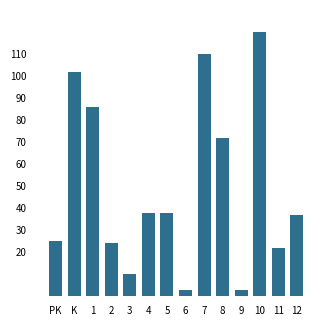

Are the bars grouped side by side (vs. stacked)?

No